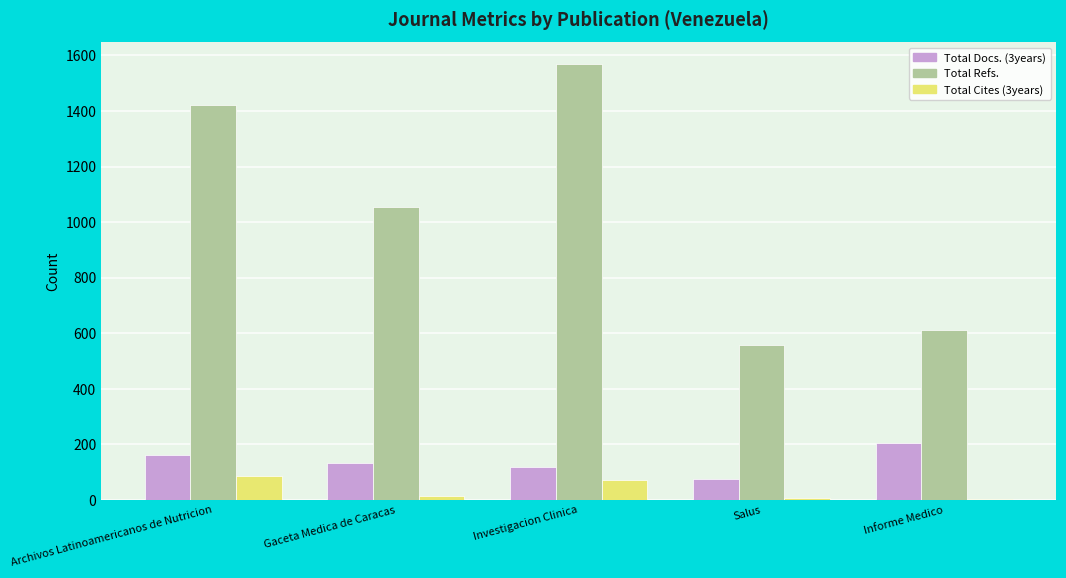

How many series are shown in this chart?

3